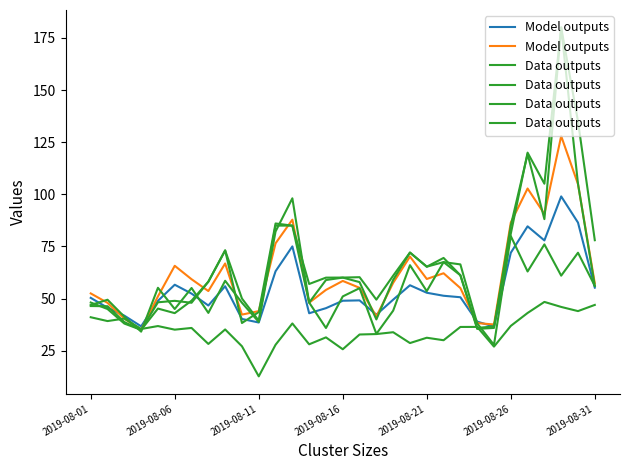

Does the chart have visible grid lines?

No